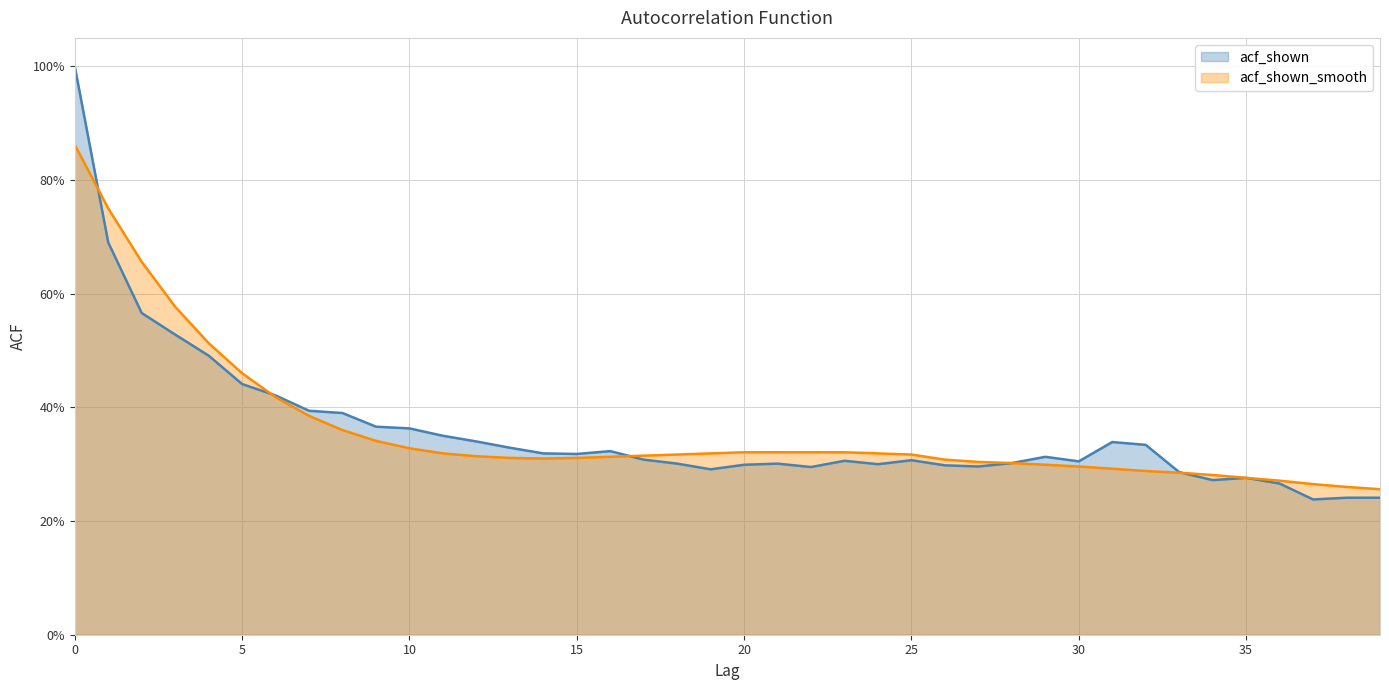

Reading right to left, transcribe all the data shown in this chart.

acf_shown: 39=0.2	38=0.2	37=0.2	36=0.3	35=0.3	34=0.3	33=0.3	32=0.3	31=0.3	30=0.3	29=0.3	28=0.3	27=0.3	26=0.3	25=0.3	24=0.3	23=0.3	22=0.3	21=0.3	20=0.3	19=0.3	18=0.3	17=0.3	16=0.3	15=0.3	14=0.3	13=0.3	12=0.3	11=0.3	10=0.4	9=0.4	8=0.4	7=0.4	6=0.4	5=0.4	4=0.5	3=0.5	2=0.6	1=0.7	0=1.0
acf_shown_smooth: 39=0.3	38=0.3	37=0.3	36=0.3	35=0.3	34=0.3	33=0.3	32=0.3	31=0.3	30=0.3	29=0.3	28=0.3	27=0.3	26=0.3	25=0.3	24=0.3	23=0.3	22=0.3	21=0.3	20=0.3	19=0.3	18=0.3	17=0.3	16=0.3	15=0.3	14=0.3	13=0.3	12=0.3	11=0.3	10=0.3	9=0.3	8=0.4	7=0.4	6=0.4	5=0.5	4=0.5	3=0.6	2=0.7	1=0.8	0=0.9